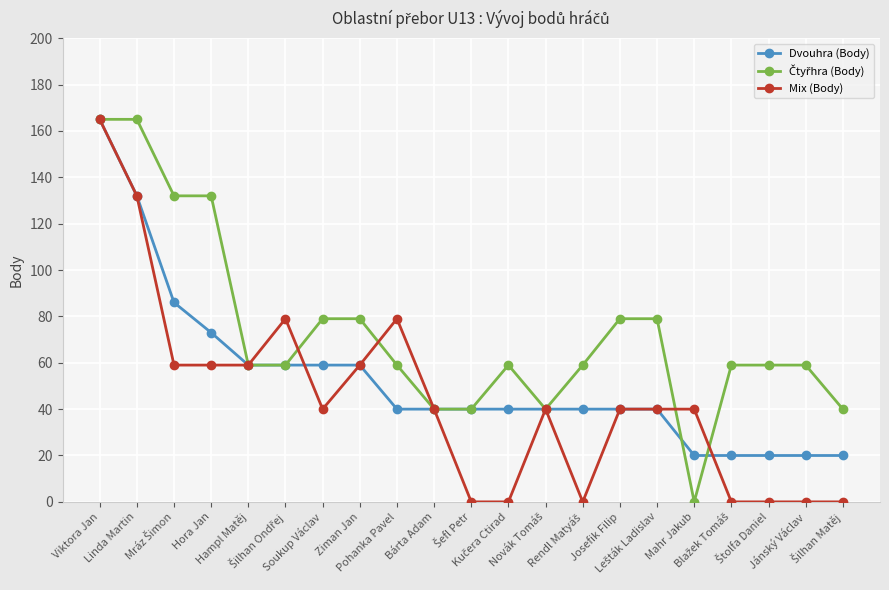

What is the maximum value shown in the chart?

165